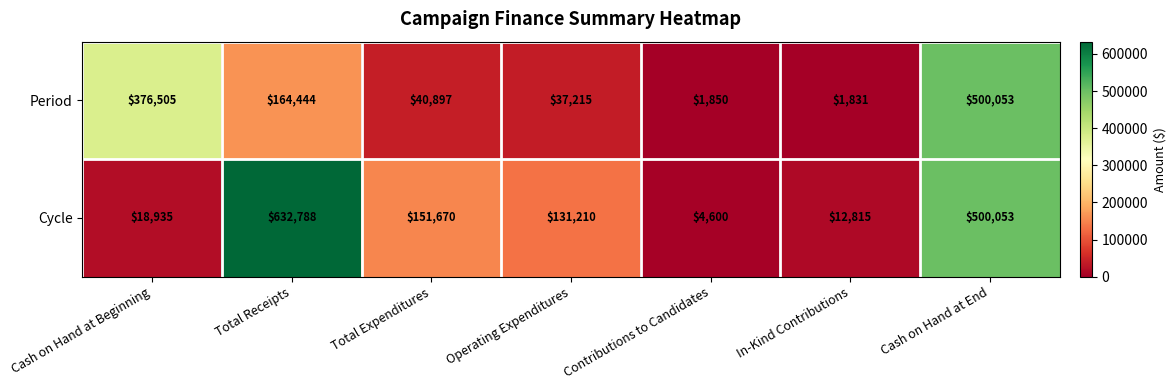

Reading left to right, what are all the values shown in this chart?

Period: 376505	164444	40897	37215	1850	1831	500053
Cycle: 18935	632788	151670	131210	4600	12815	500053